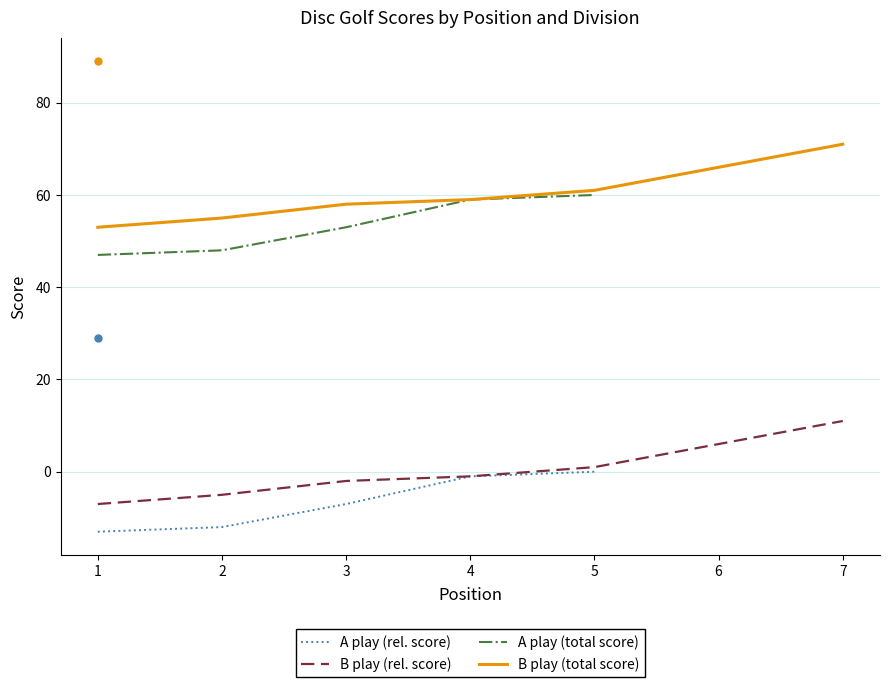

At which label does event_relative_score reach its peak?

7